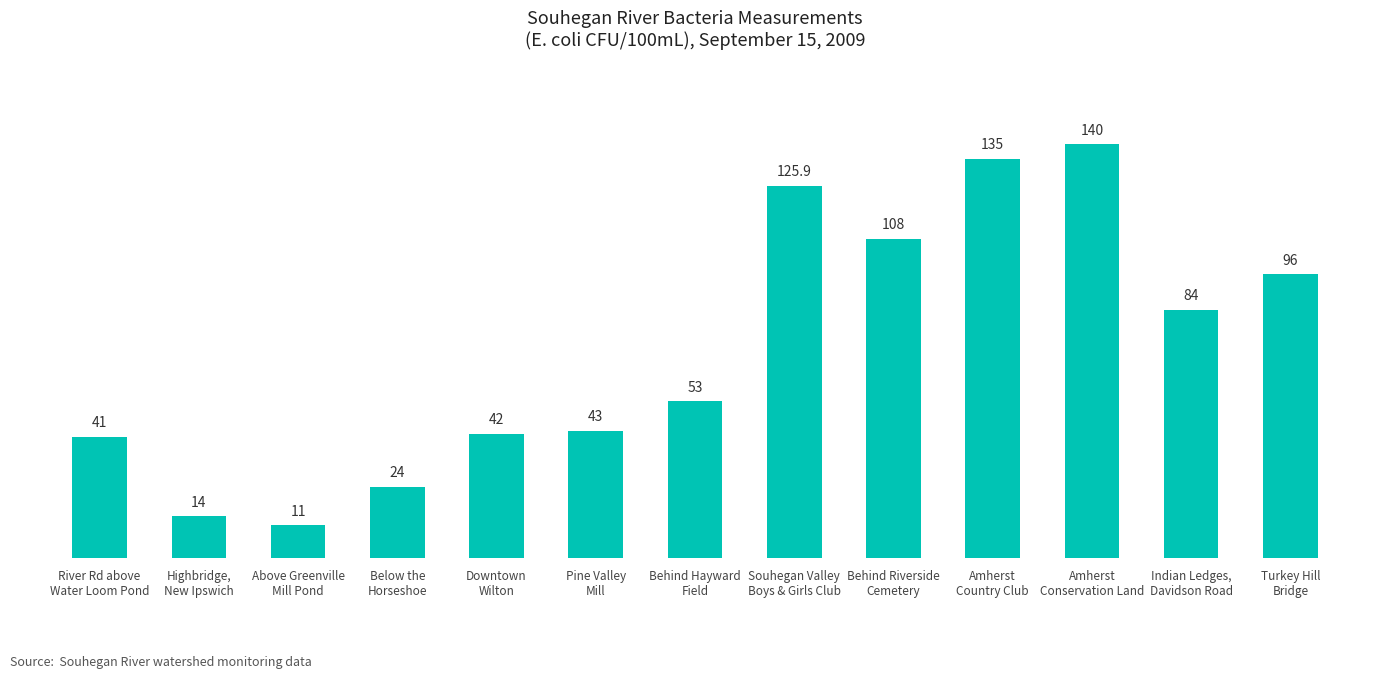

What is the approximate value at Amherst
Country Club?

135.0